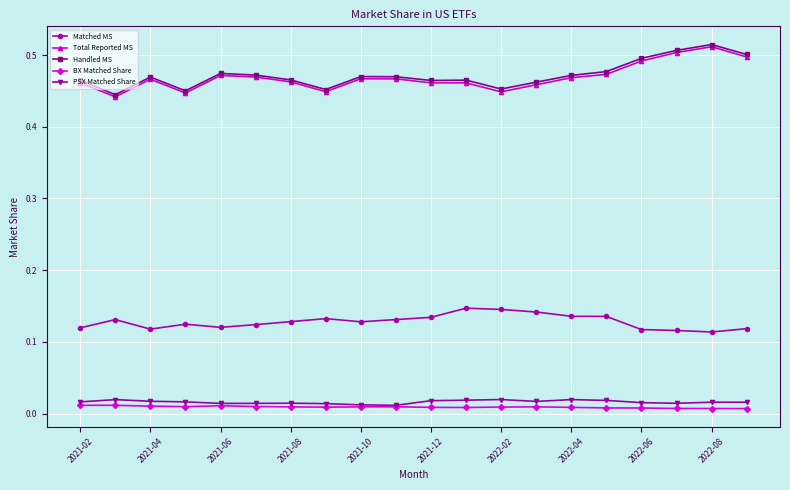

In Total Reported MS, how many points are higher than both neighbors (excluding endpoints)?

4